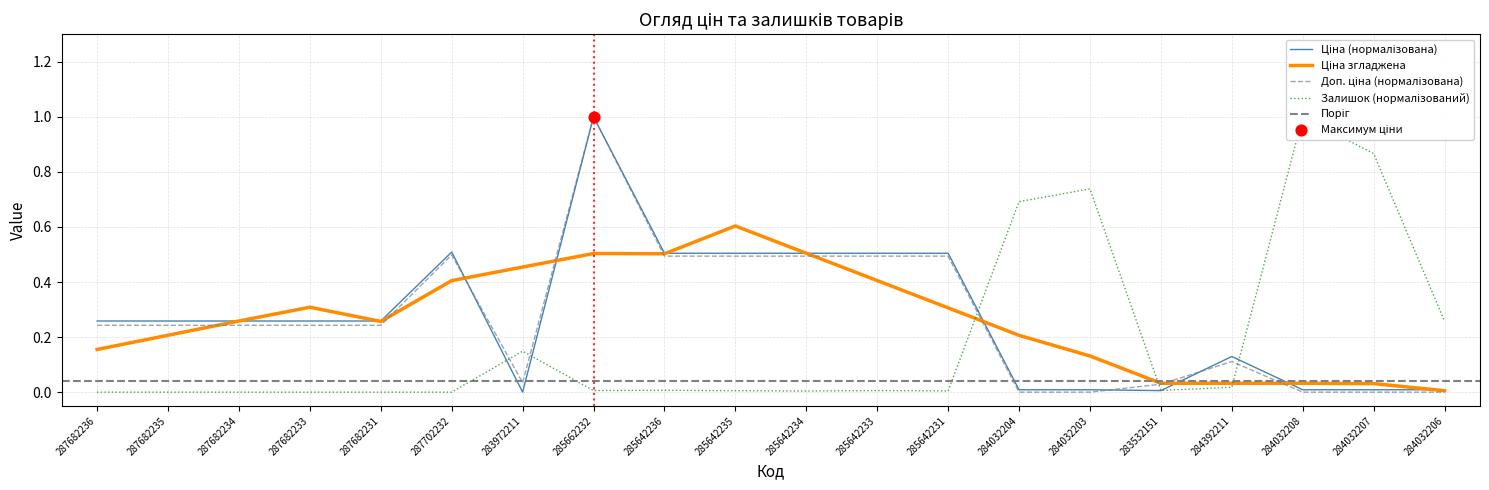

At which category is the sum across all series the highest?

285662232